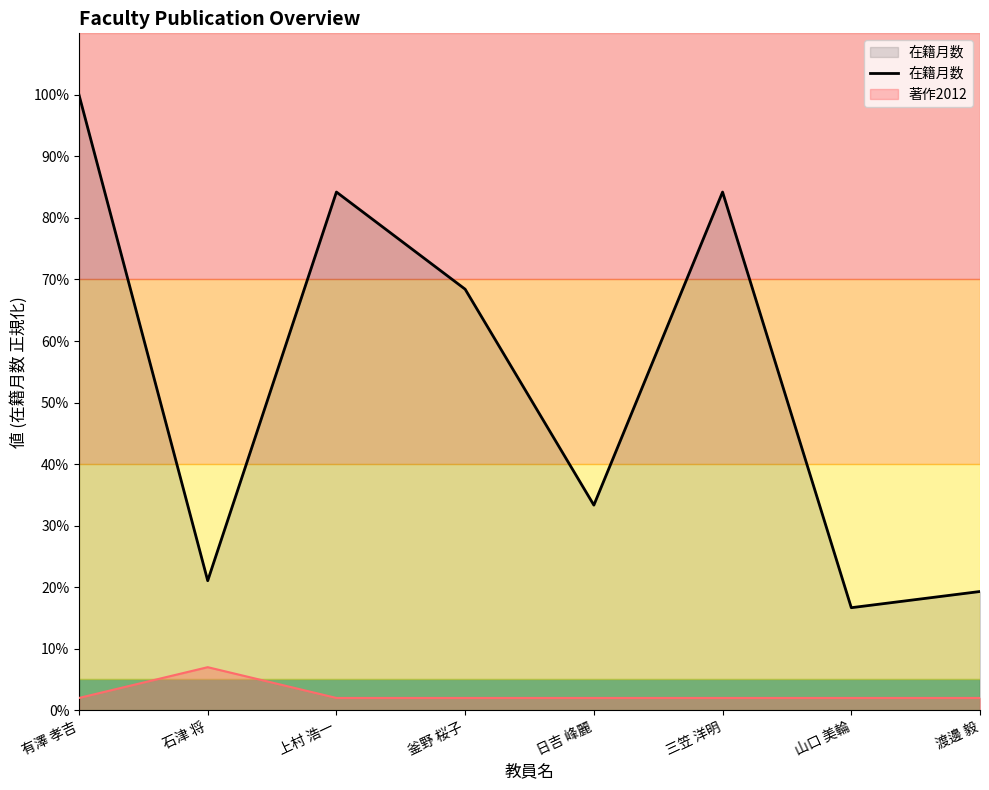

Reading left to right, what are all the values shown in this chart?

有澤 孝吉=100.0	石津 将=21.1	上村 浩一=84.2	釜野 桜子=68.4	日吉 峰麗=33.3	三笠 洋明=84.2	山口 美輪=16.7	渡邊 毅=19.3